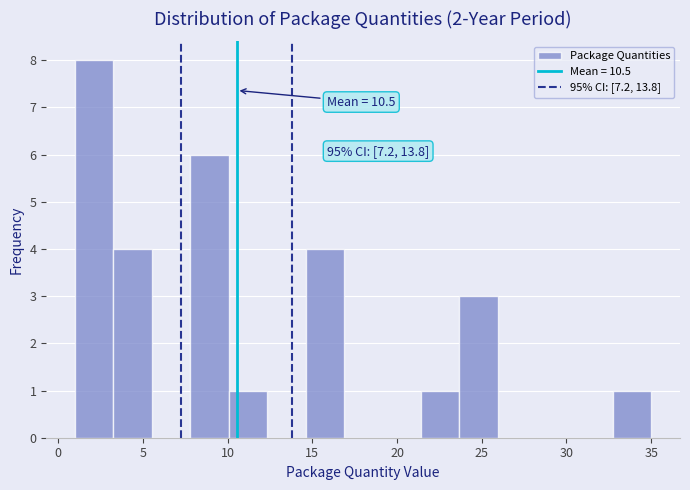

Which range on the x-axis has the tallest bar?

1.0 to 3.5